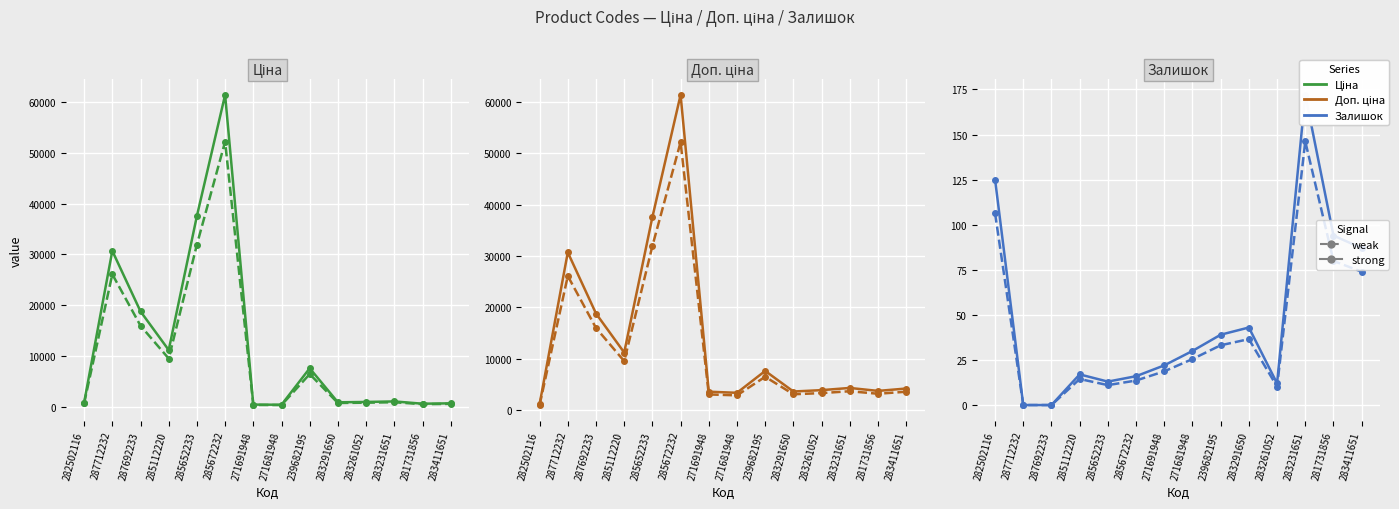

At which label is Залишок (weak) closest to 73?

283411651